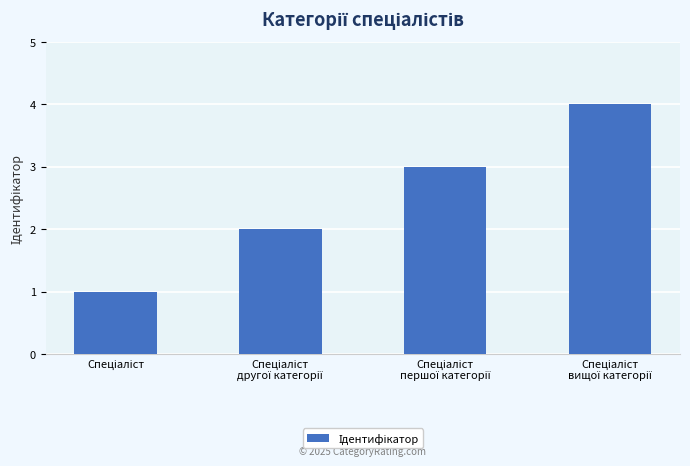

What is the greatest value displayed?

4